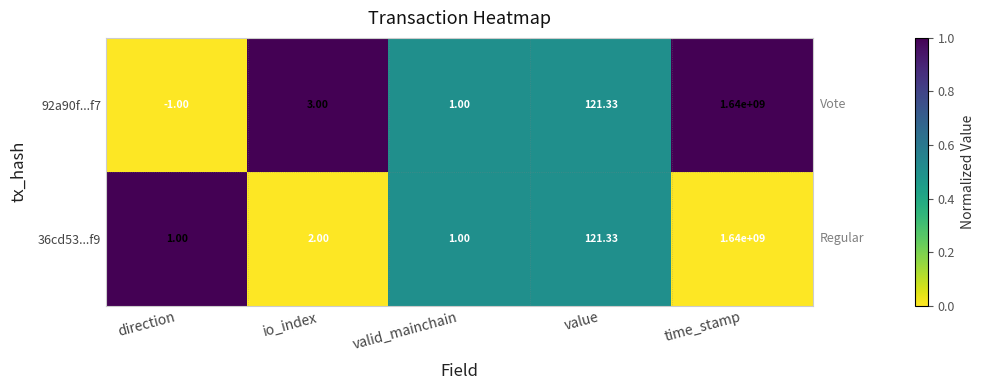

At which category is the sum across all series the highest?

time_stamp